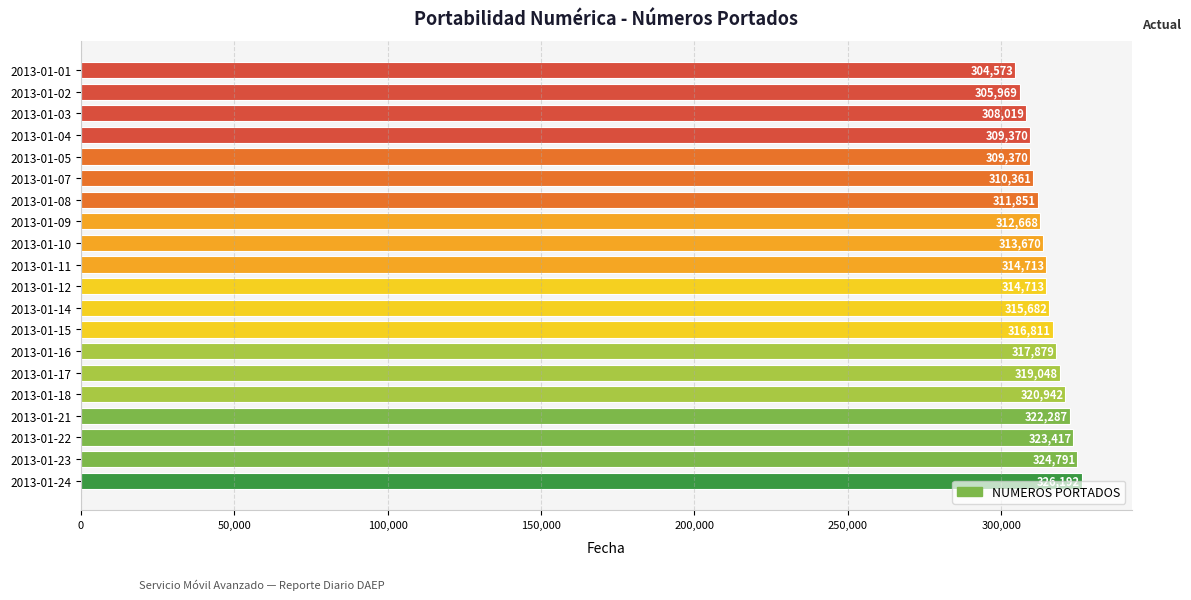

What is the difference between the maximum and minimum values?

21619